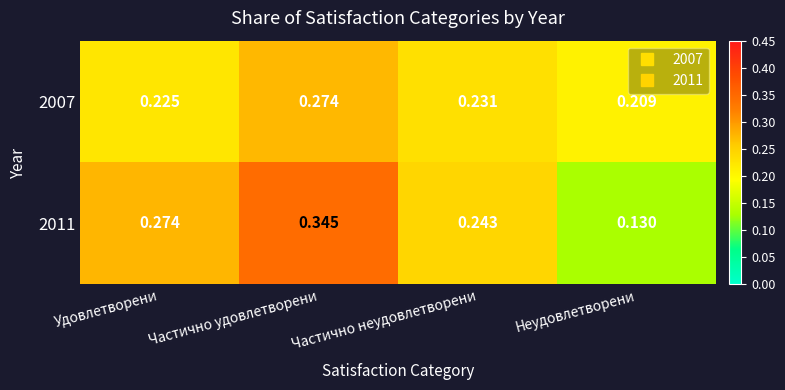

Where is 2011 nearest to the value 0?

Неудовлетворени